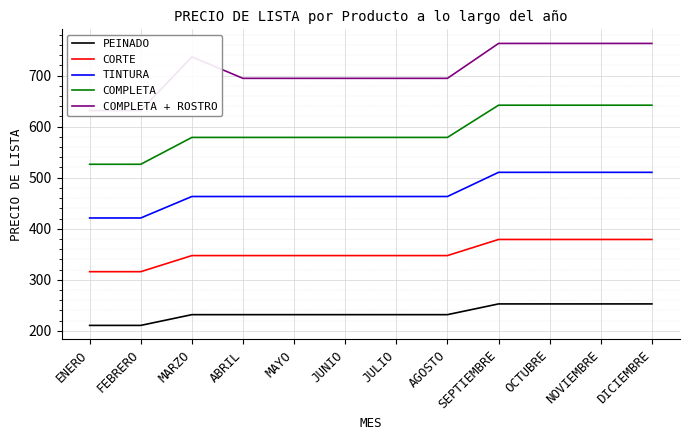

At which label is COMPLETA + ROSTRO closest to 697?

ABRIL